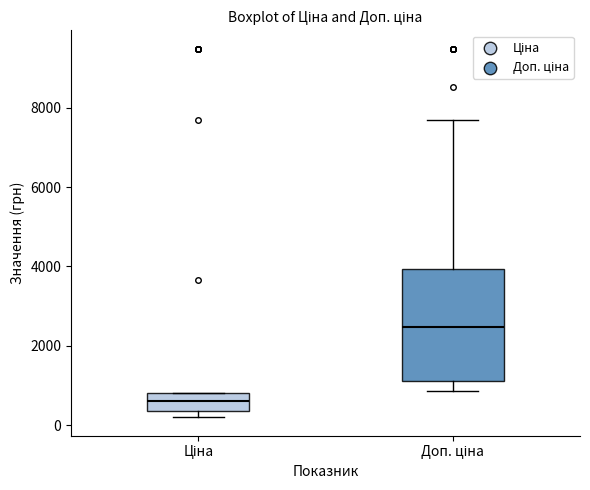

Which box is the tallest, from its lower edge to its upper edge?

Доп. ціна